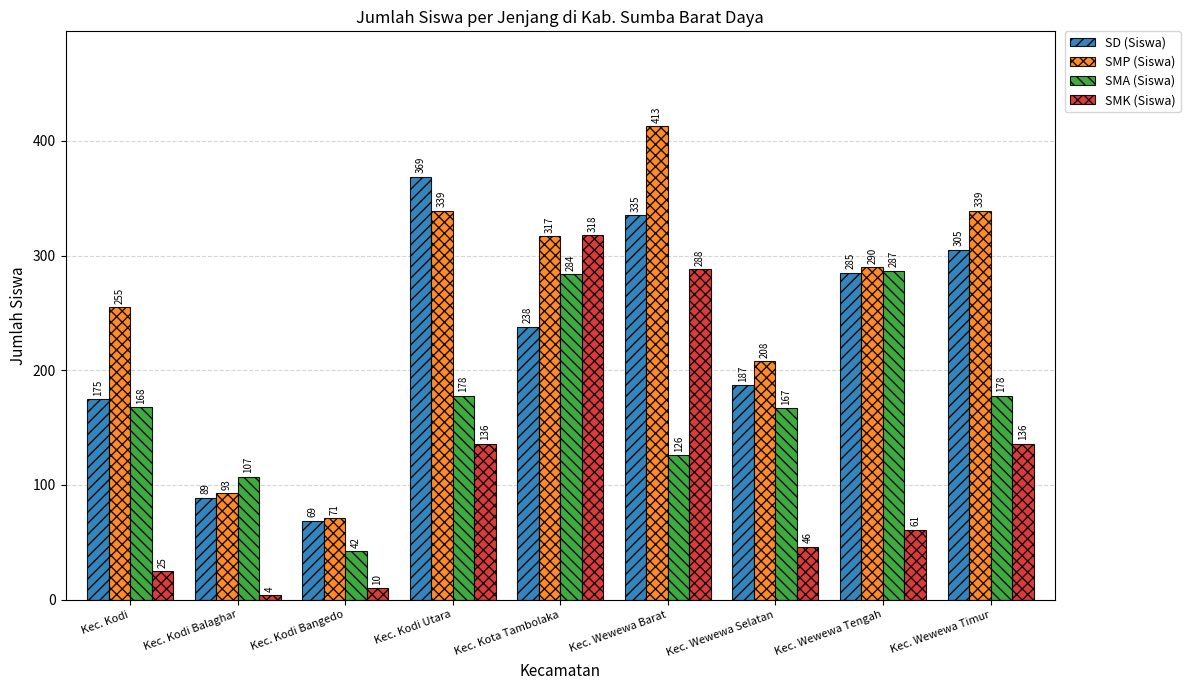

What value does the SMA (Siswa) series have at Kec. Wewewa Selatan, to the nearest 50?

150